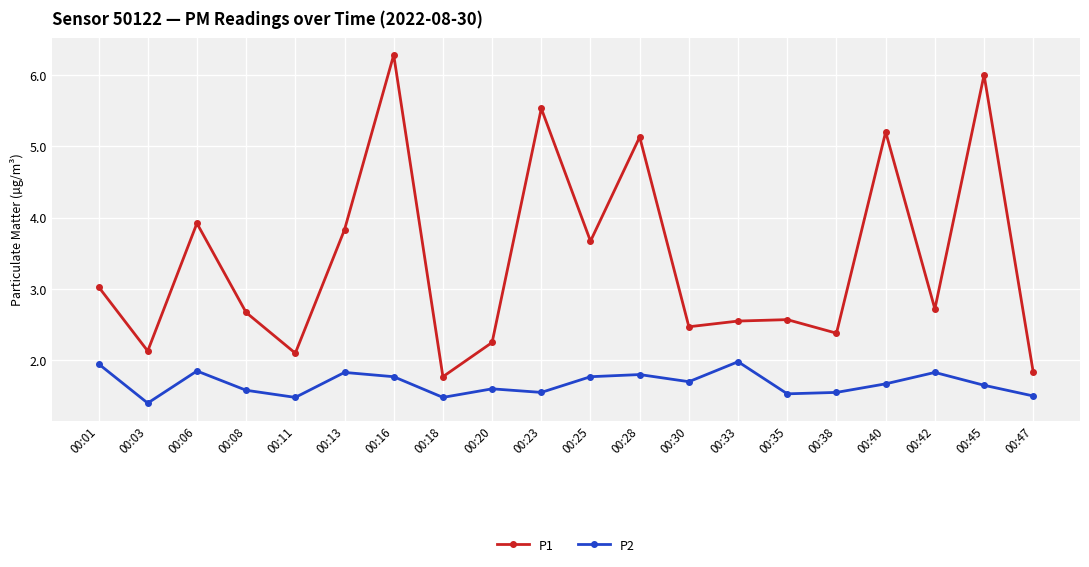

At which label does P2 reach its minimum?

00:03